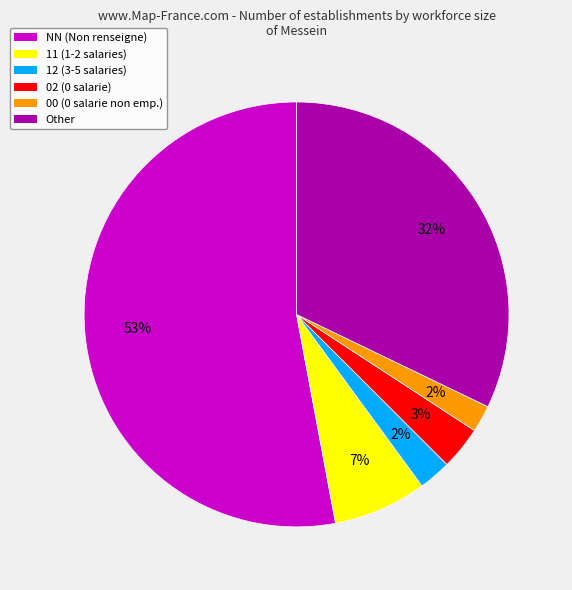

Which category accounts for the majority?

NN